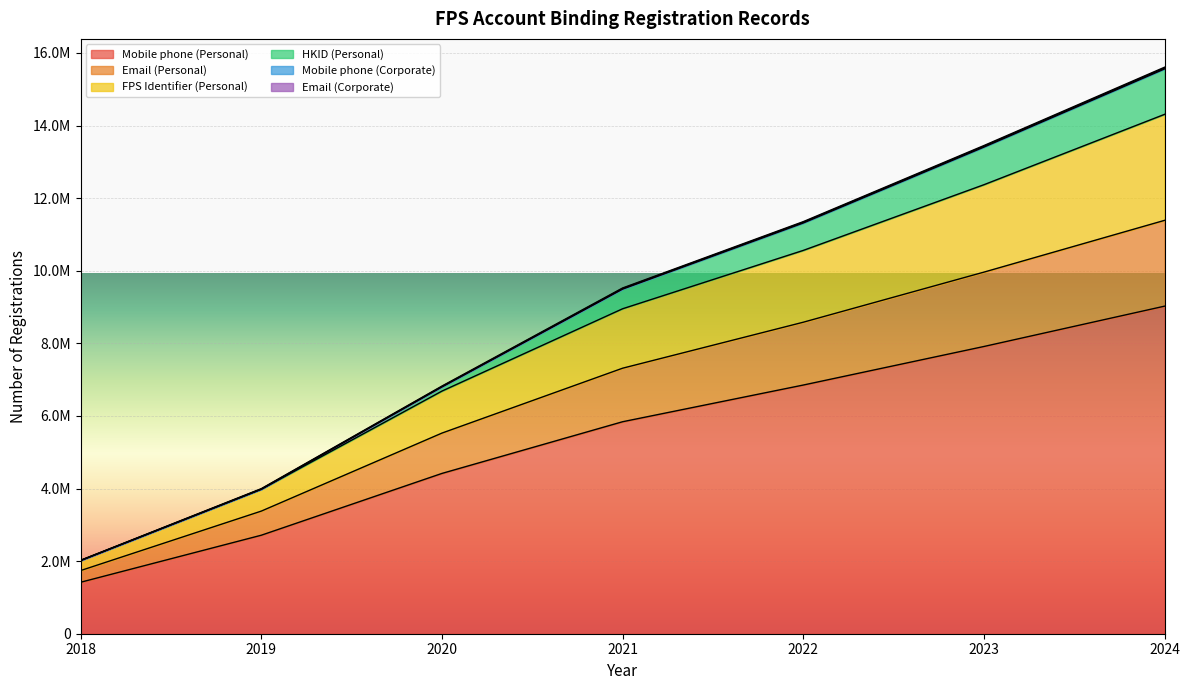

What is the value of the FPS Identifier (Personal) point at the 1st from the left?

2016724